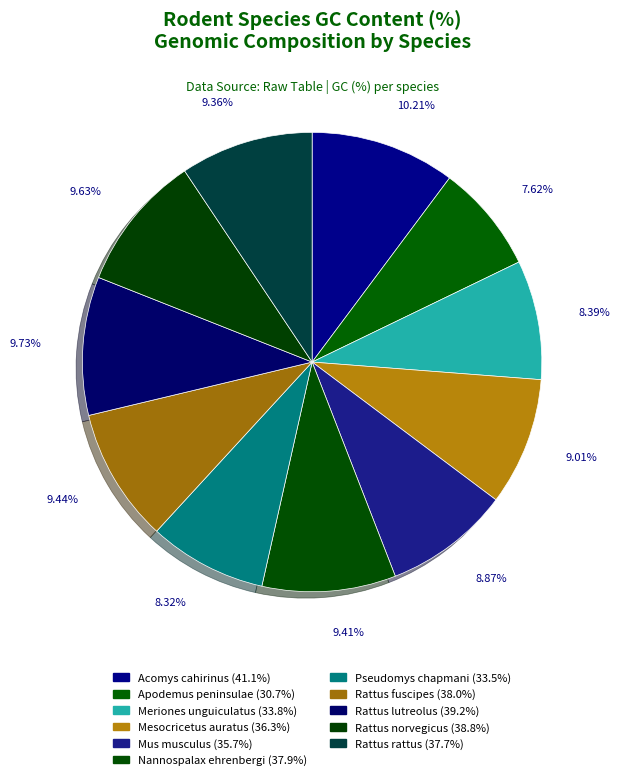

How many segments does this pie chart have?

11